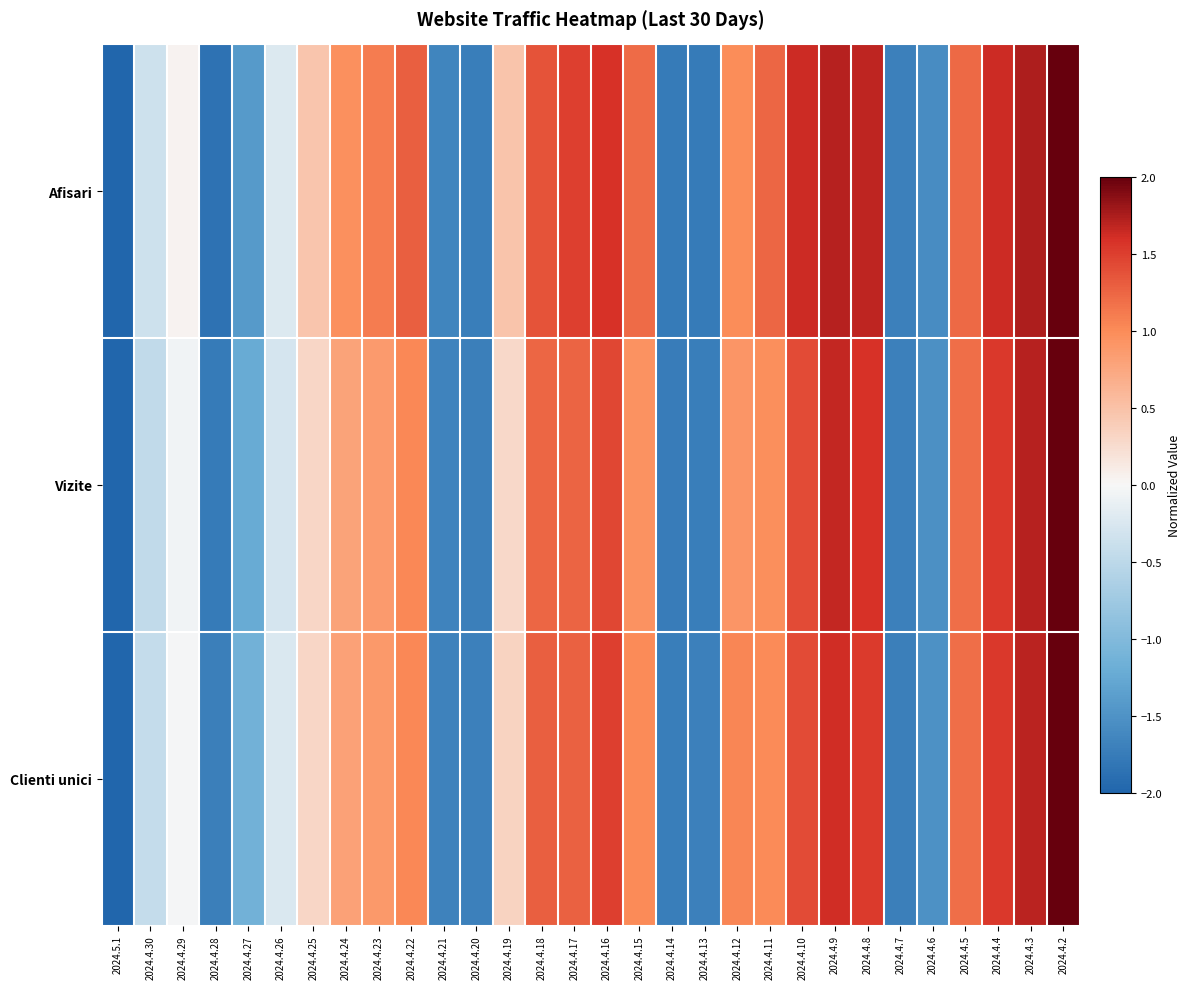

What is the spread (max minus min) of values at 2024.4.12?

0.1